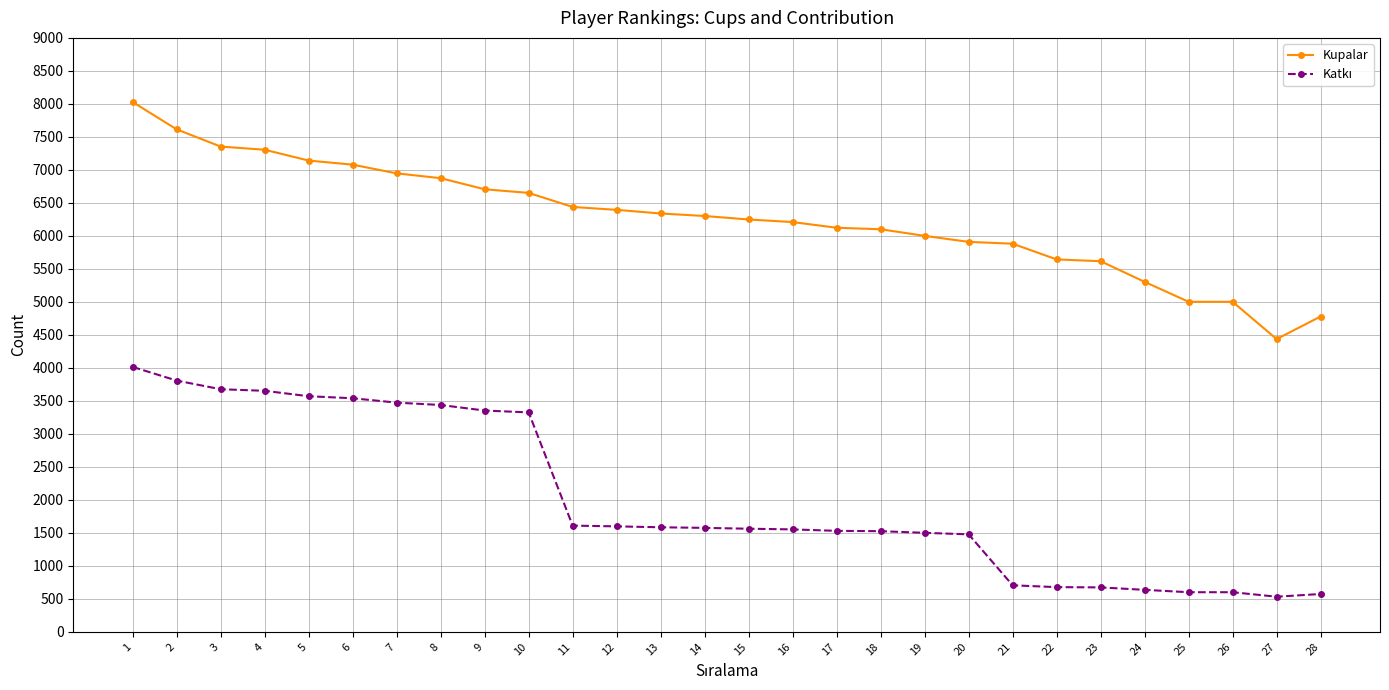

What is the sum of all Kupalar values?

175418